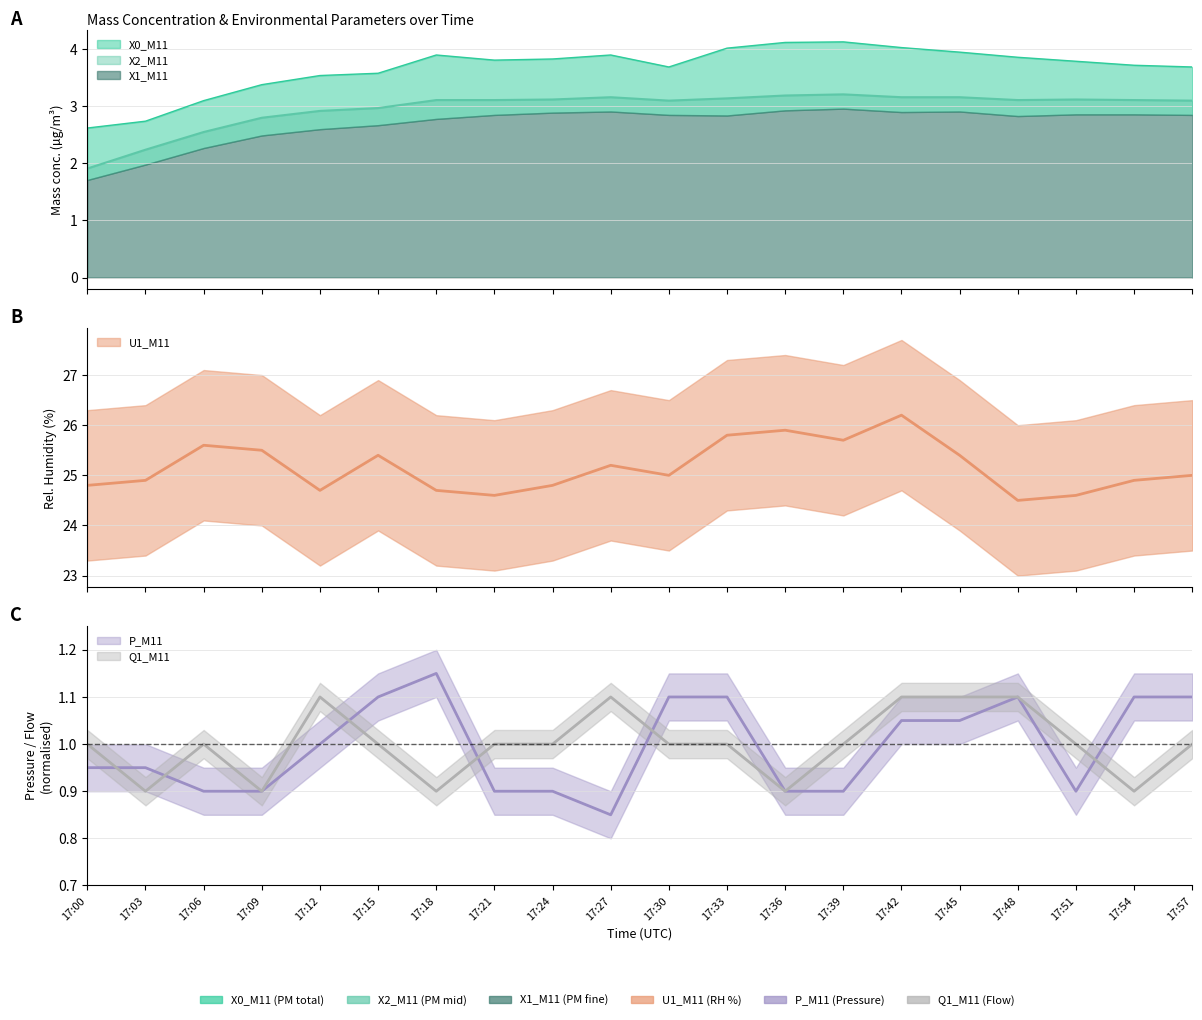

At which category is the sum across all series the highest?

17:42